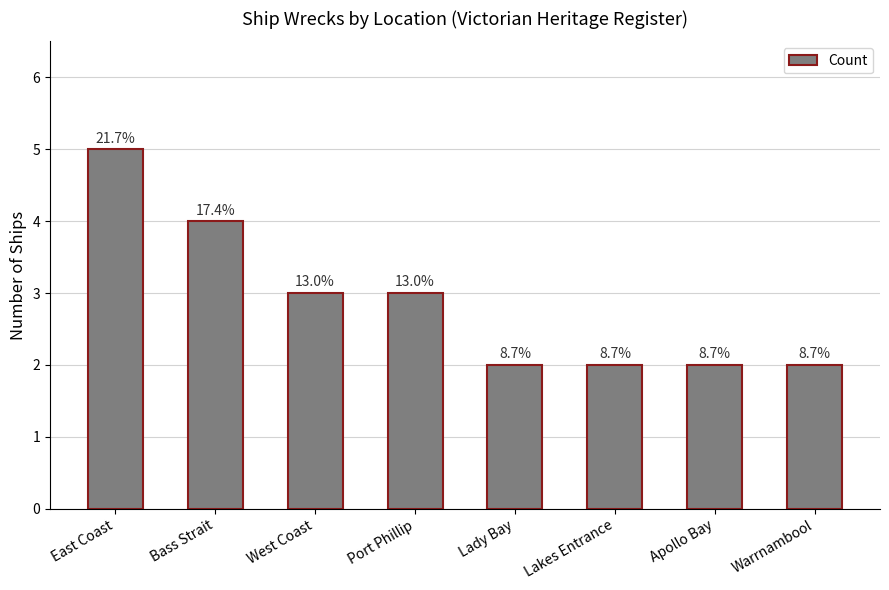

What is the label of the 2nd bar from the right?

Apollo Bay